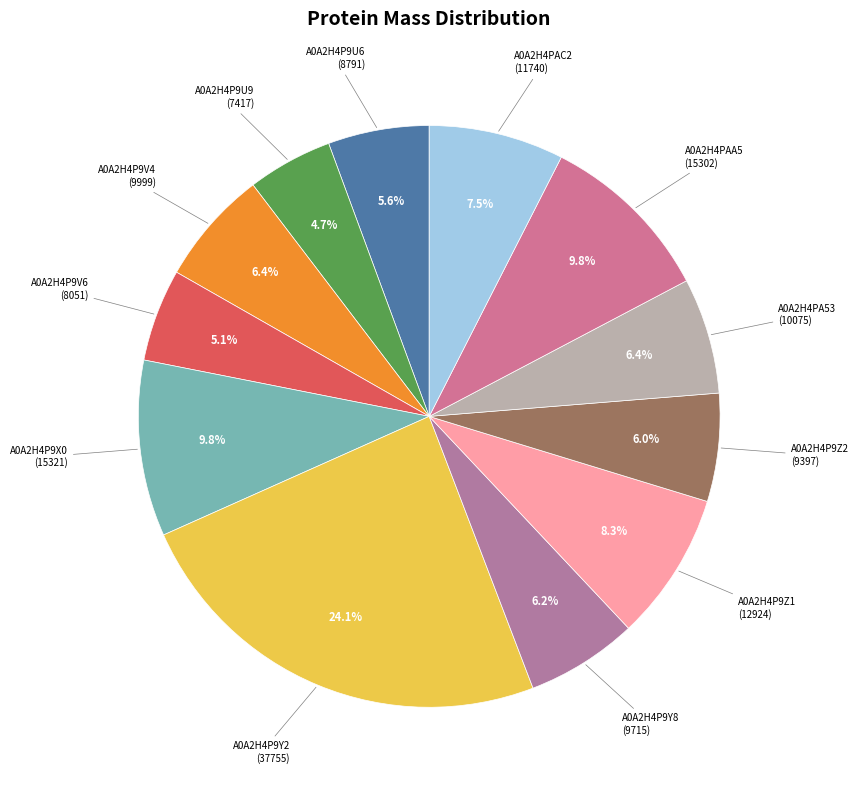

How many slices are in this pie chart?

12